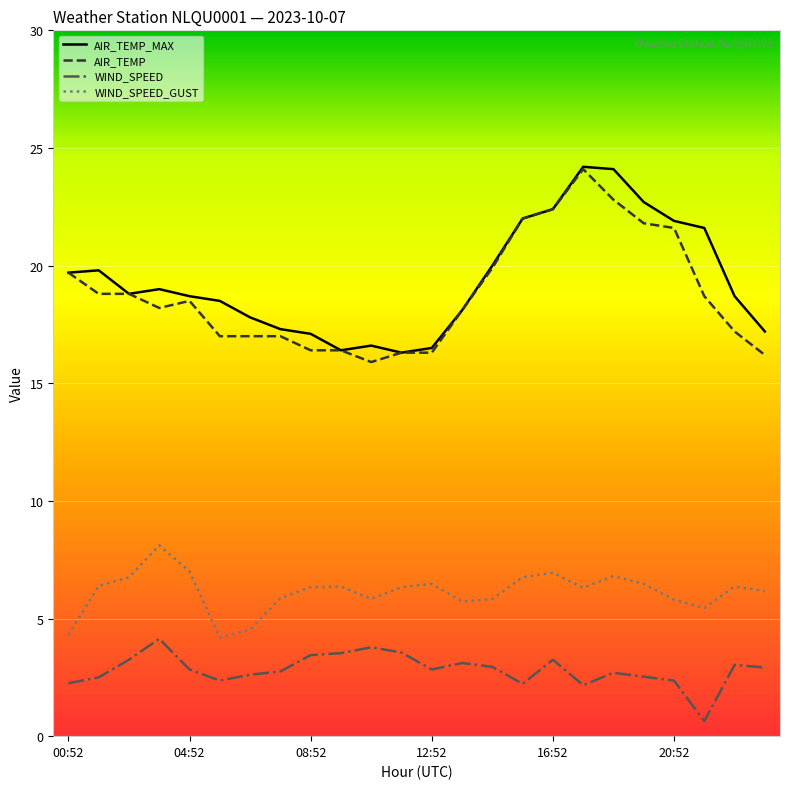

Is it true that WIND_SPEED equals 2.0 at 13?

False